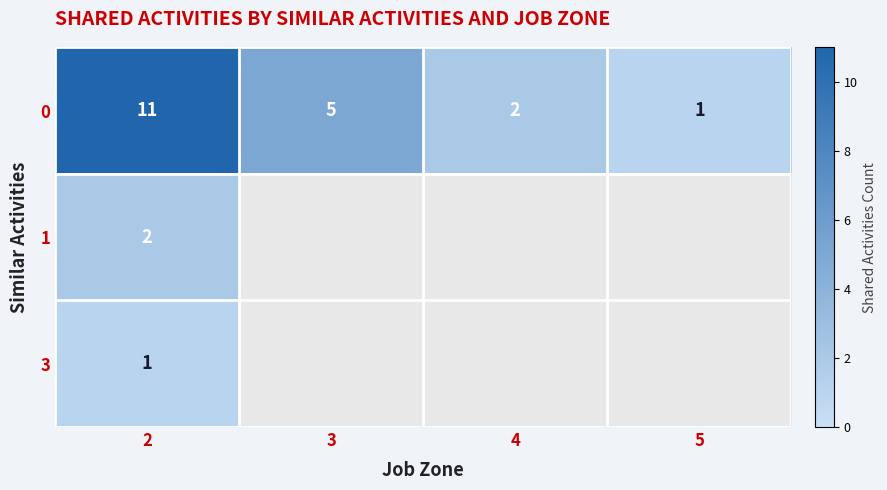

At which label is 0 closest to 6?

3